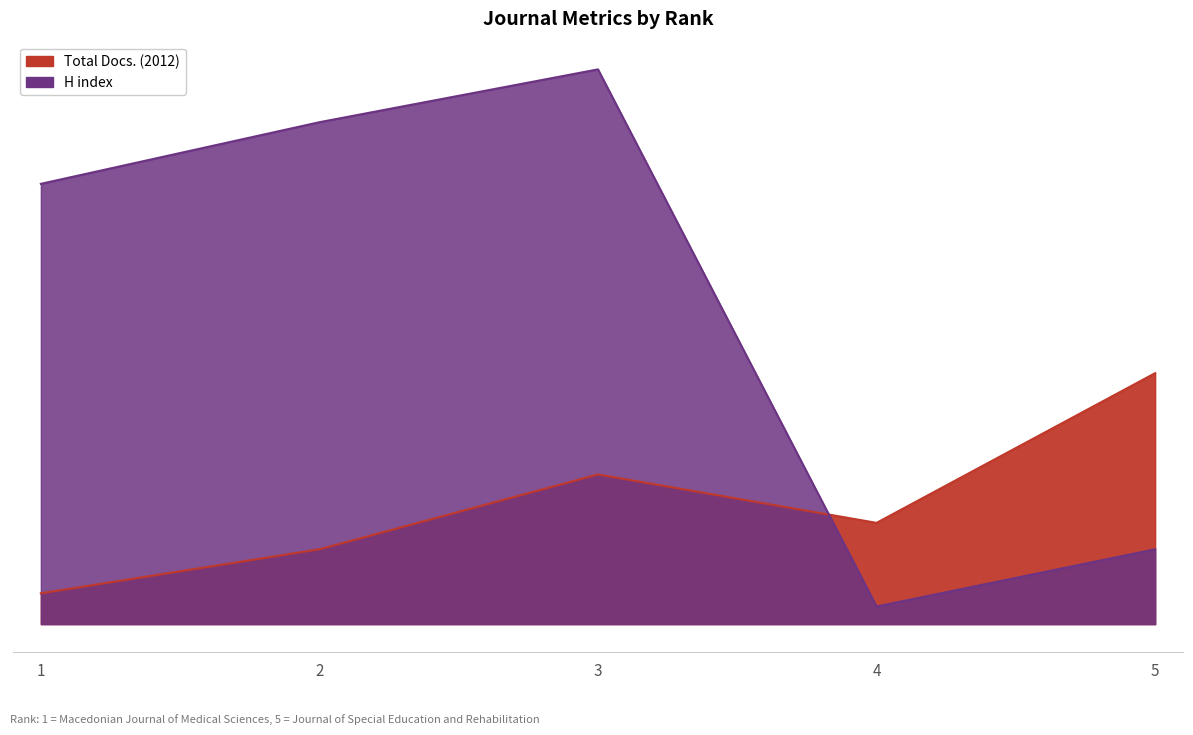

Reading left to right, list all the values displayed in this chart.

Total Docs. (2012): 7	17	34	23	57
H index: 100	114	126	4	17